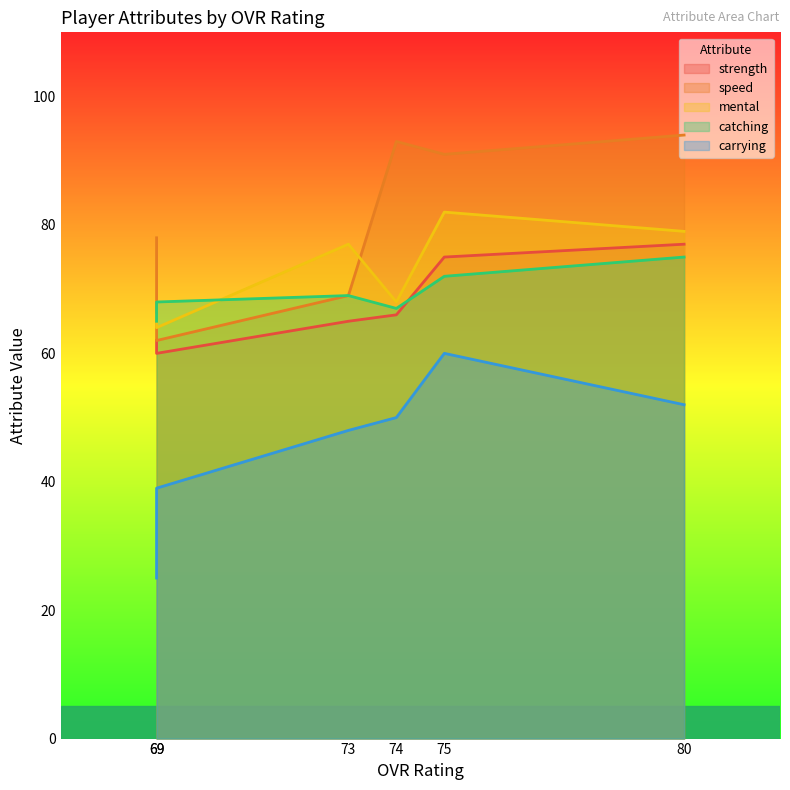

Does the chart have visible grid lines?

No